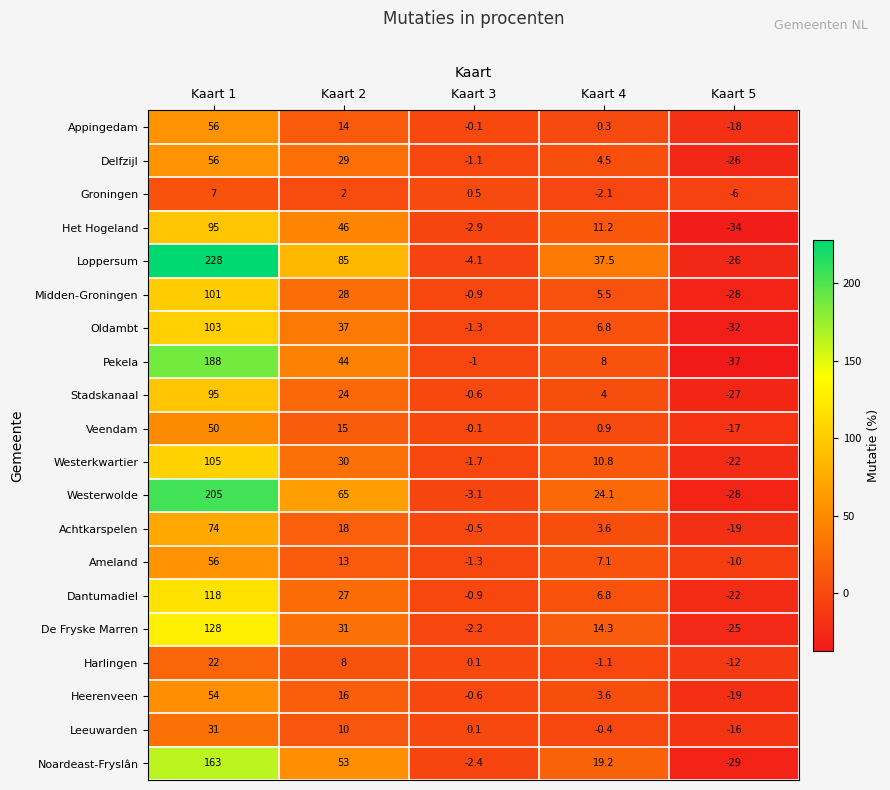

List the labels in order of Westerwolde value, largest first.

Kaart 1, Kaart 2, Kaart 4, Kaart 3, Kaart 5